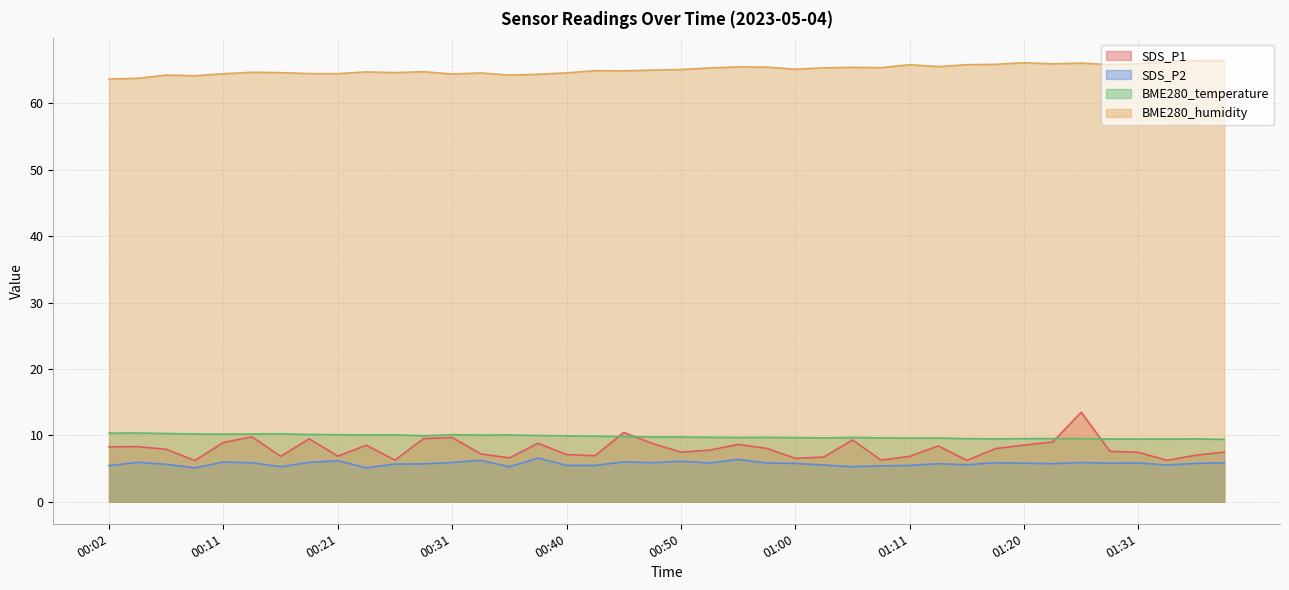

Between 00:23 and 00:02, which is larger?

00:23